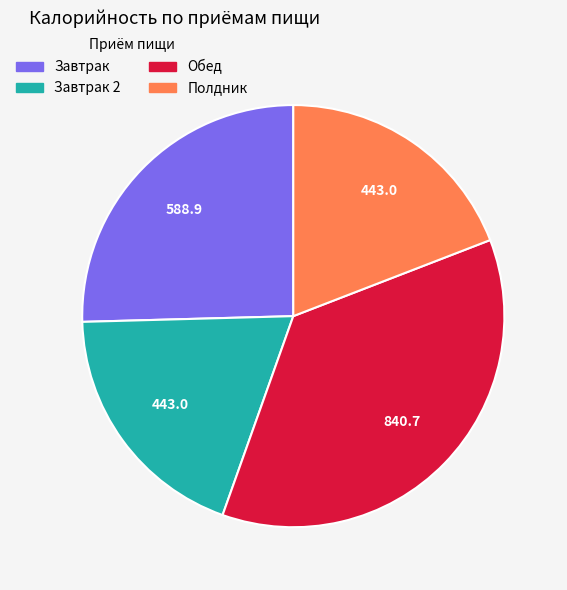

Does any single category account for the majority?

No